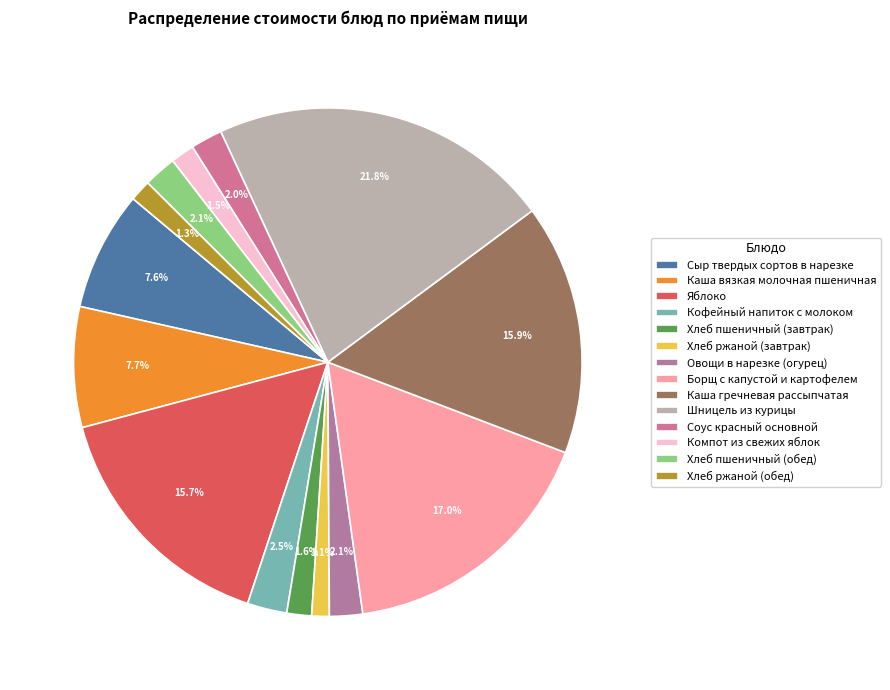

To the nearest percent, what percentage of the pie is Хлеб ржаной (обед)?

1%